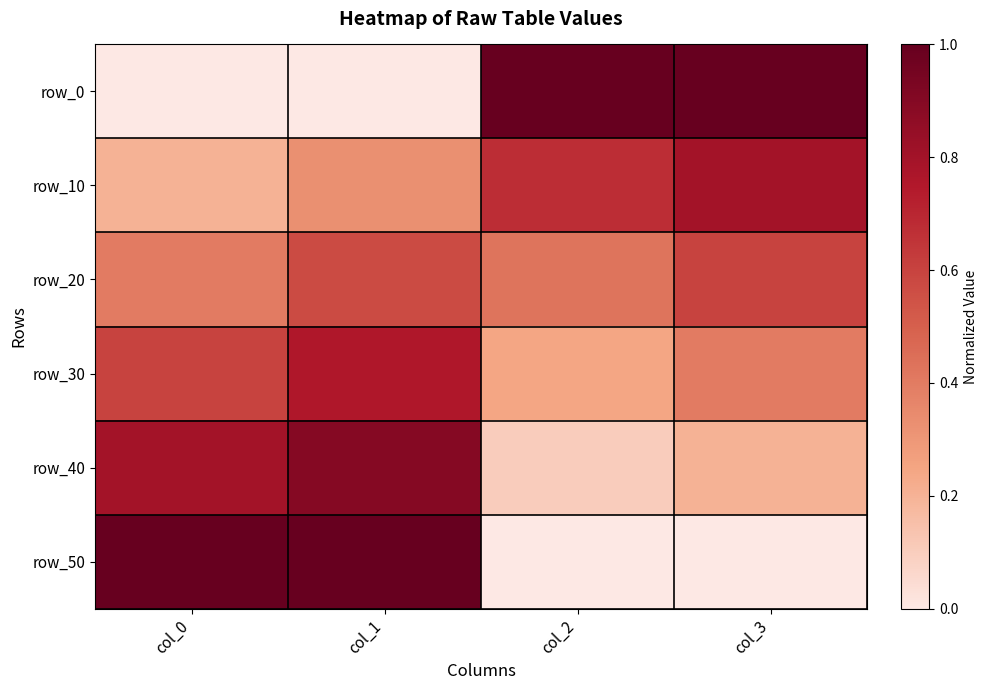

How many categories are shown in the chart?

4